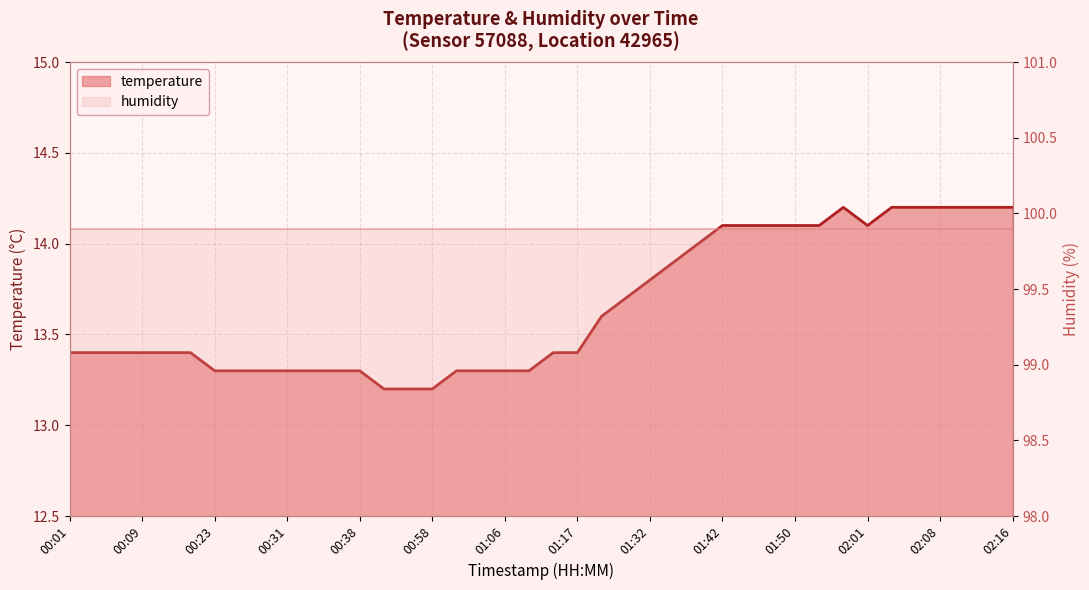

Between 00:33 and 01:03, which is larger?

00:33